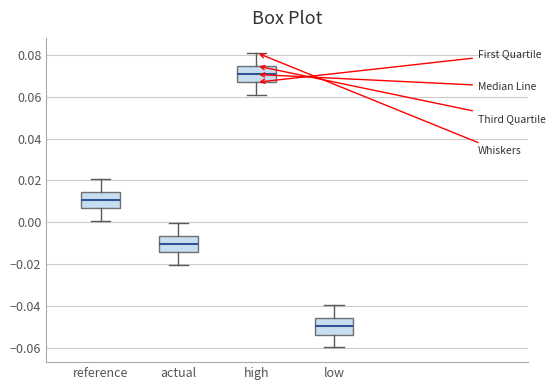

Where does the upper whisker of the box for actual end on the y-axis? The values are not printed on the chart, so give them approximately, as read against the axis.

0.000